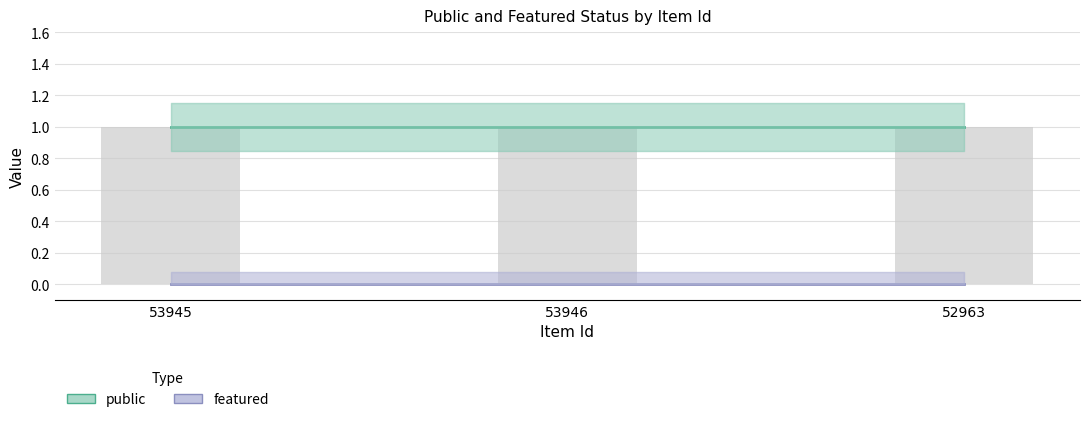

The public series shows 1 at 52963. True or false?

True